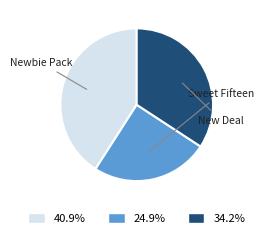

The New Deal slice represents 34% of the pie. True or false?

True